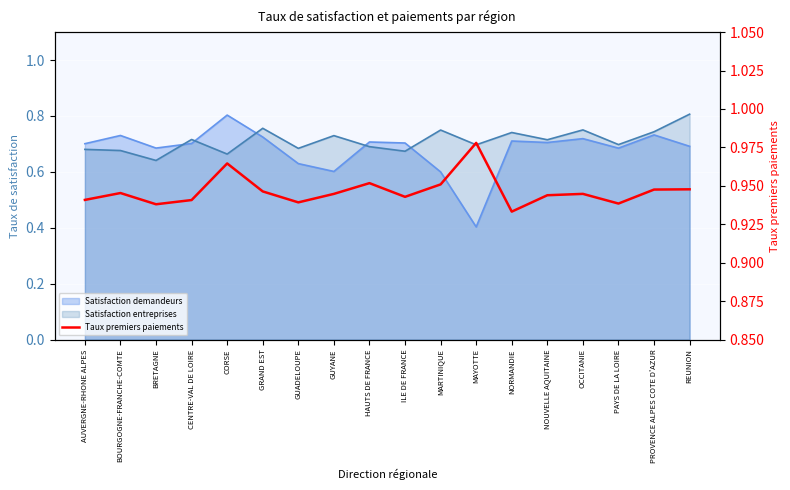

How many lines are shown in the chart?

1